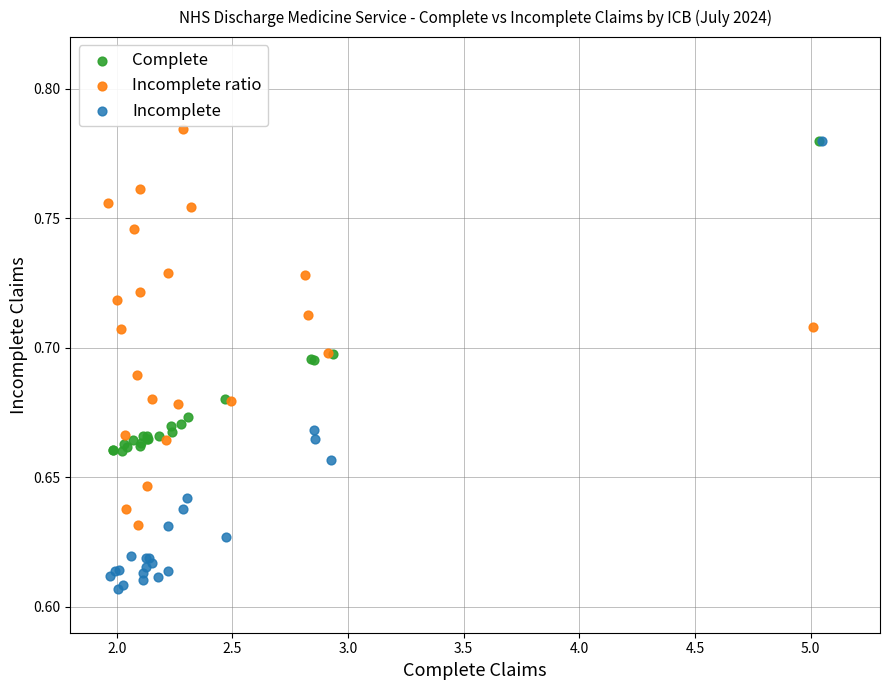

Which series has the largest Y range (max minus min)?

Incomplete